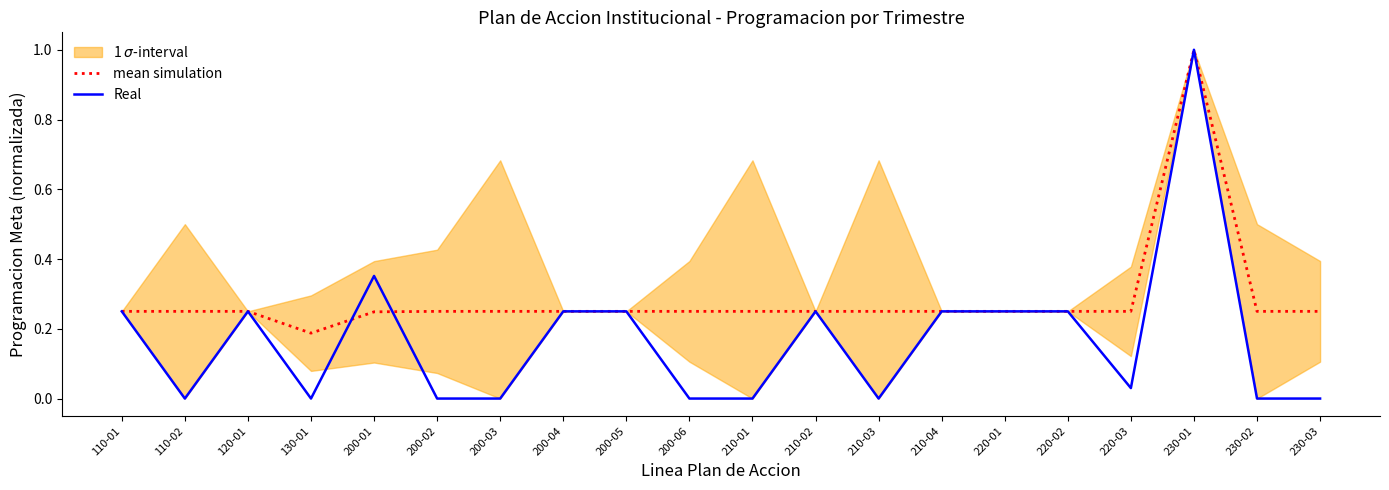

Reading left to right, what are all the values shown in this chart?

mean simulation: 0.2	0.2	0.2	0.2	0.2	0.2	0.2	0.2	0.2	0.2	0.2	0.2	0.2	0.2	0.2	0.2	0.2	1.0	0.2	0.2
Real: 0.2	0.0	0.2	0.0	0.4	0.0	0.0	0.2	0.2	0.0	0.0	0.2	0.0	0.2	0.2	0.2	0.0	1.0	0.0	0.0